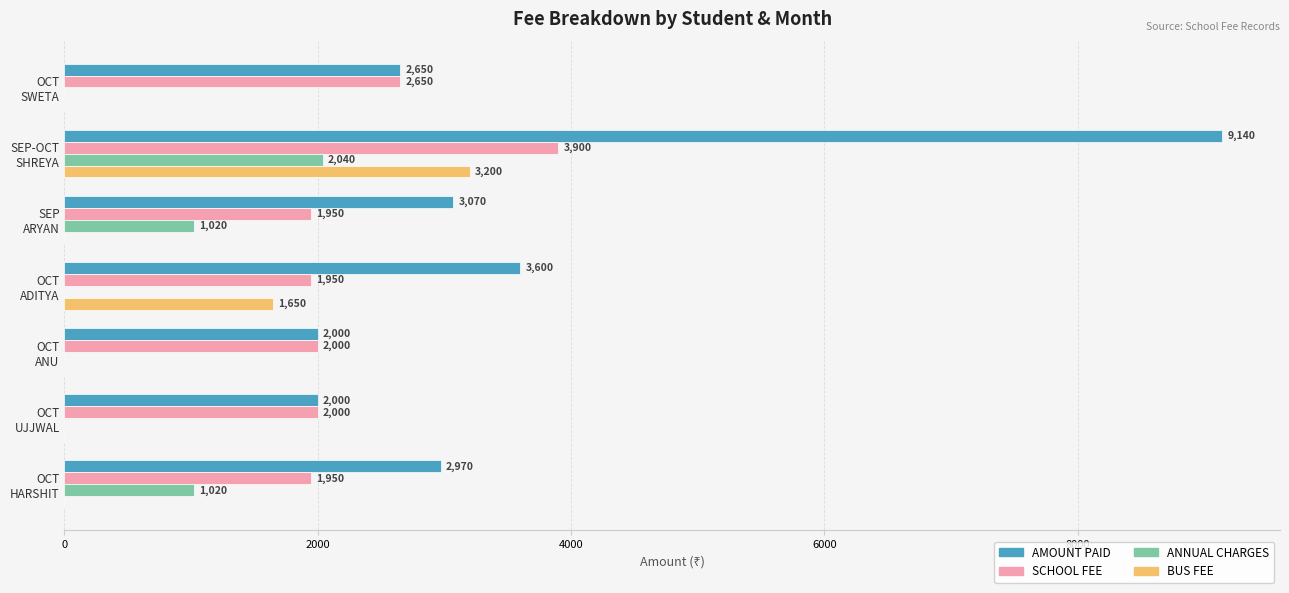

How many BUS FEE values are between 0 and 1650?

6